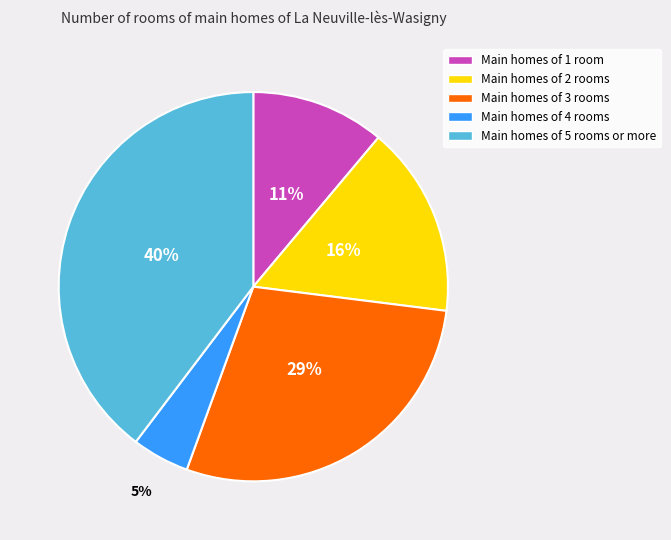

To the nearest percent, what is the average slice percentage?

20%